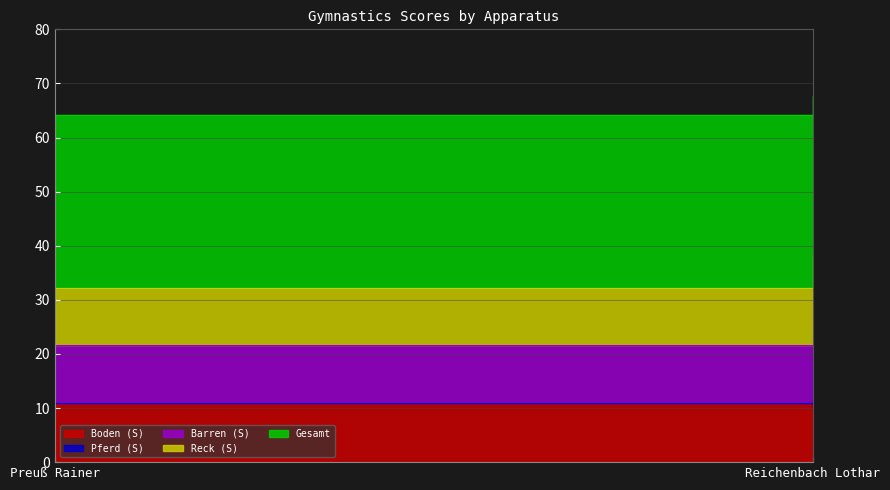

The value of Barren (S) at Preuß Rainer is 10.7. True or false?

True